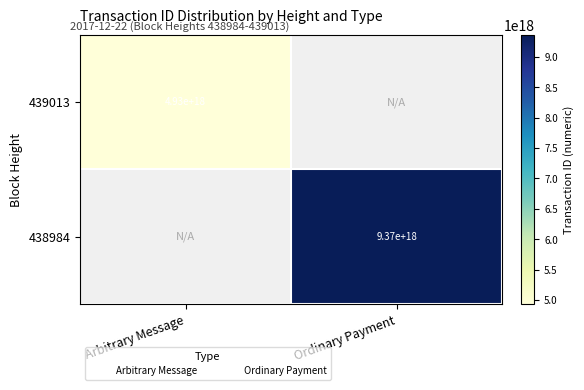

List the labels in order of 439013 value, smallest first.

Arbitrary Message, Ordinary Payment